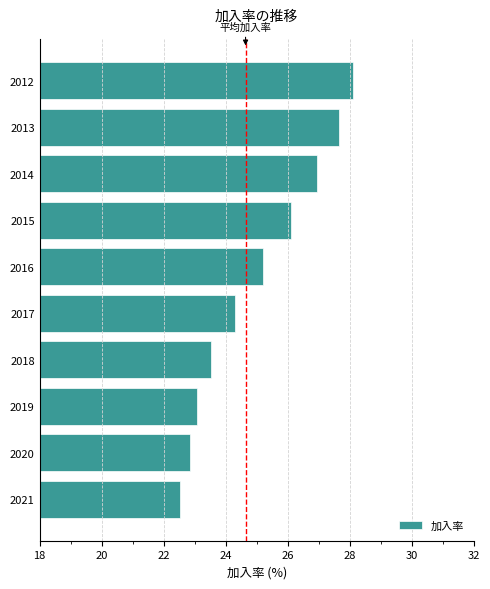

List the labels in order of value, smallest first.

2021, 2020, 2019, 2018, 2017, 2016, 2015, 2014, 2013, 2012